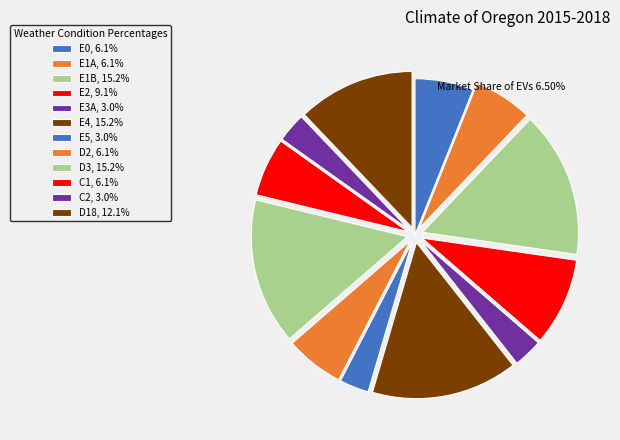

Which has a higher value, E0 or D2?

E0